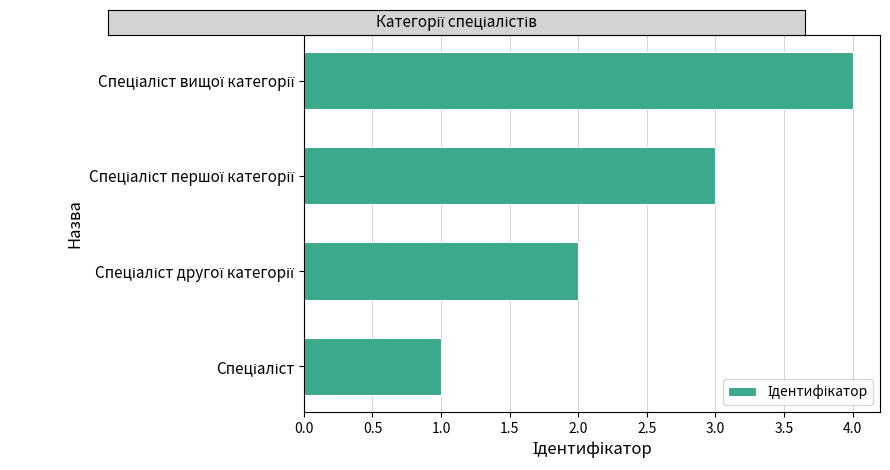

How many categories are shown in the chart?

4